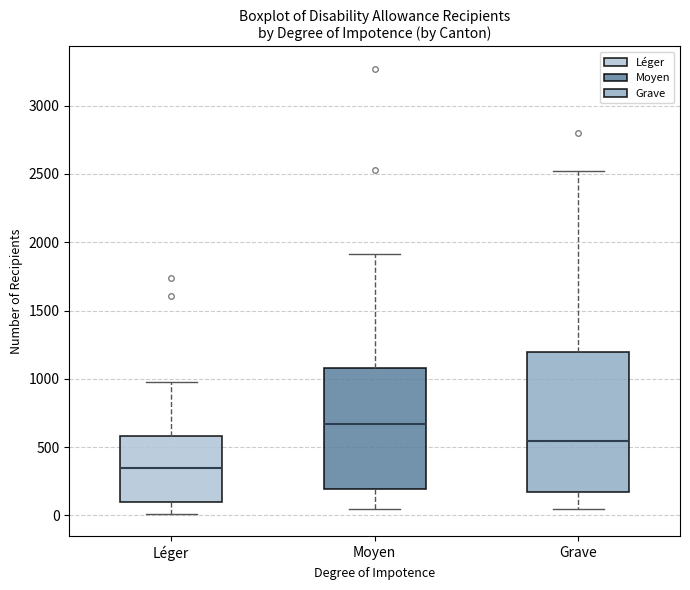

Reading left to right, transcribe this box plot: for each box, give where its median line is, the range the box spans, and where its two whiskers end, as read against the y-axis. The values are not printed on the chart, so give them approximately, as read against the axis.

Léger: median 350, box 100 to 600, whiskers 0 to 1000
Moyen: median 650, box 200 to 1100, whiskers 50 to 1900
Grave: median 550, box 150 to 1200, whiskers 50 to 2500